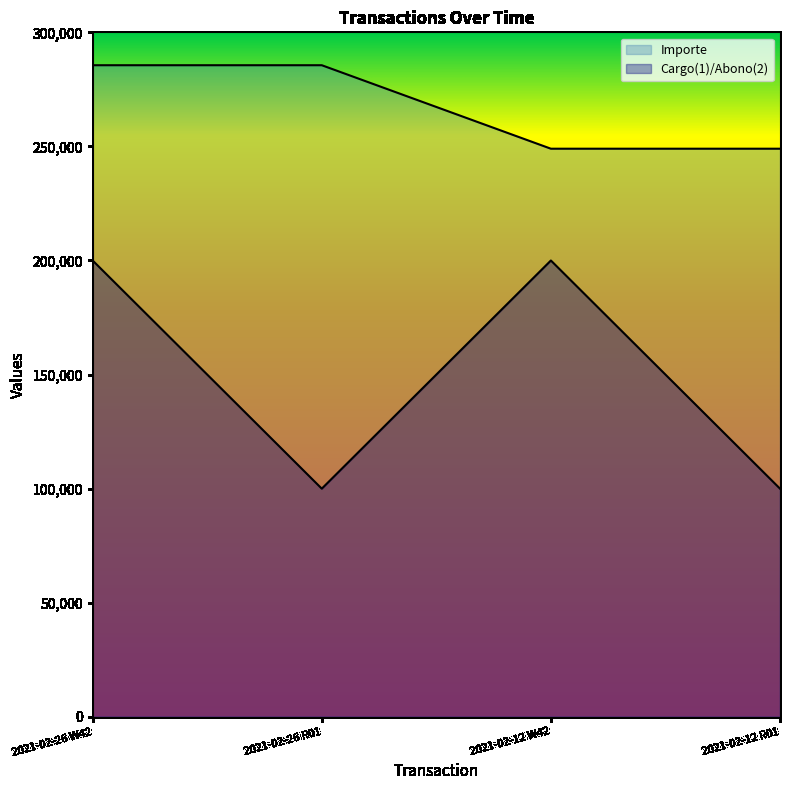

True or false: Importe and Cargo(1)/Abono(2) intersect in this chart.

False